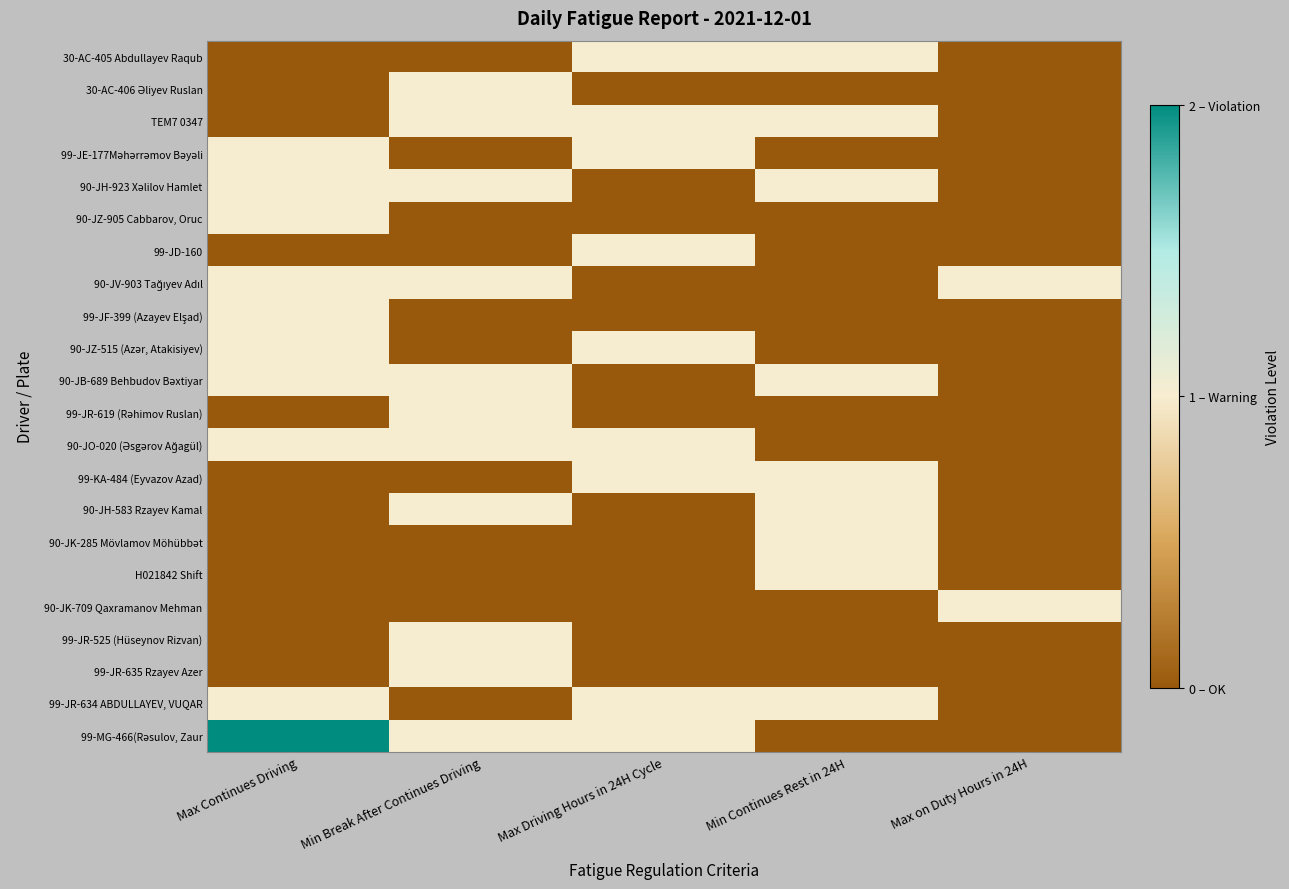

What is the total value across all series at Max Continues Driving?

11